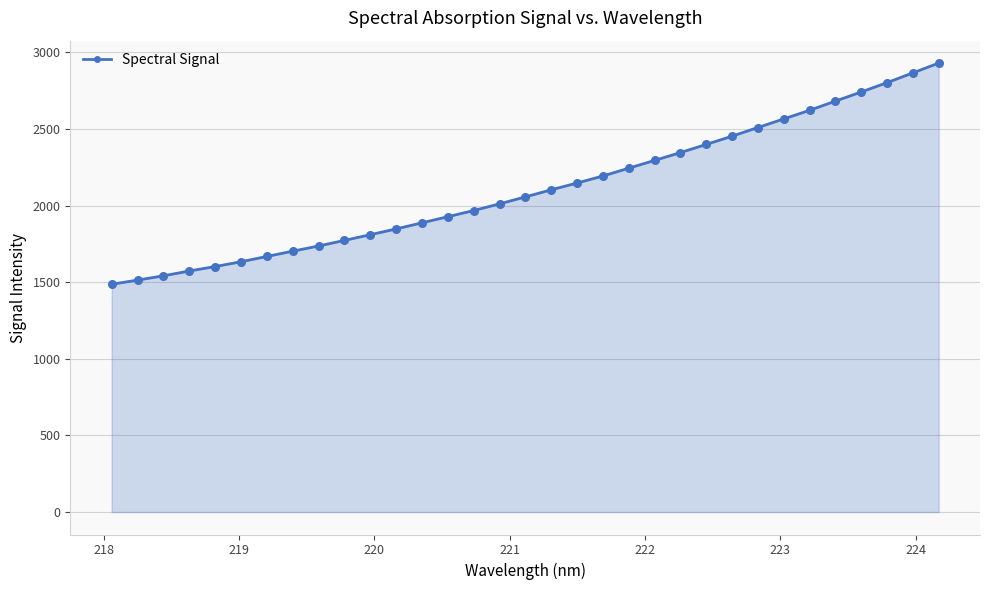

What is the sum of all values?

69633.6